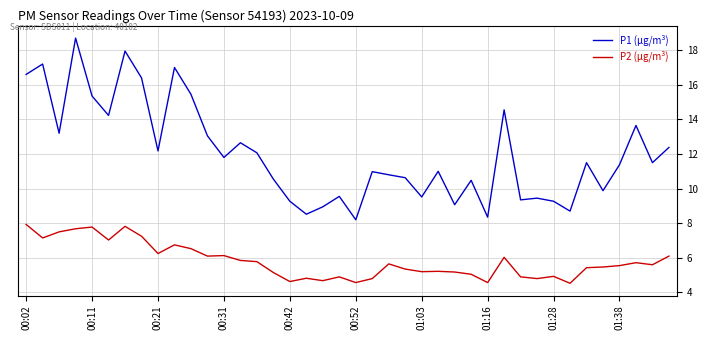

What is the minimum value for P2 (µg/m³)?

4.5